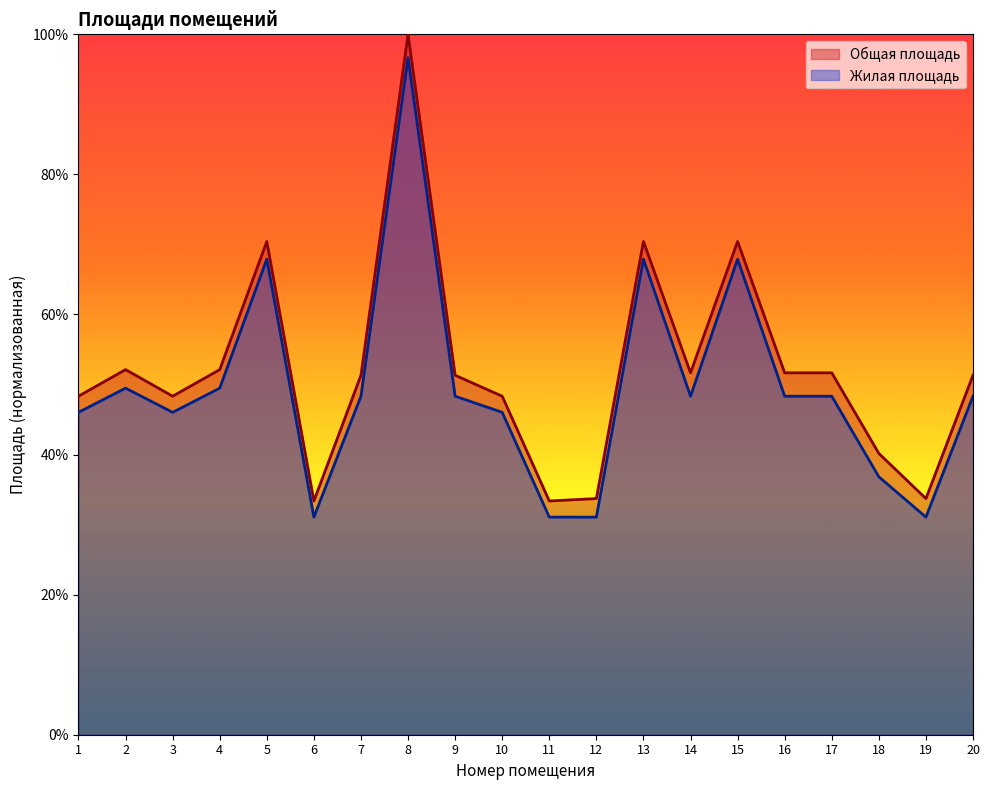

What is the value of the Общая площадь point at the 16th from the left?

51.7